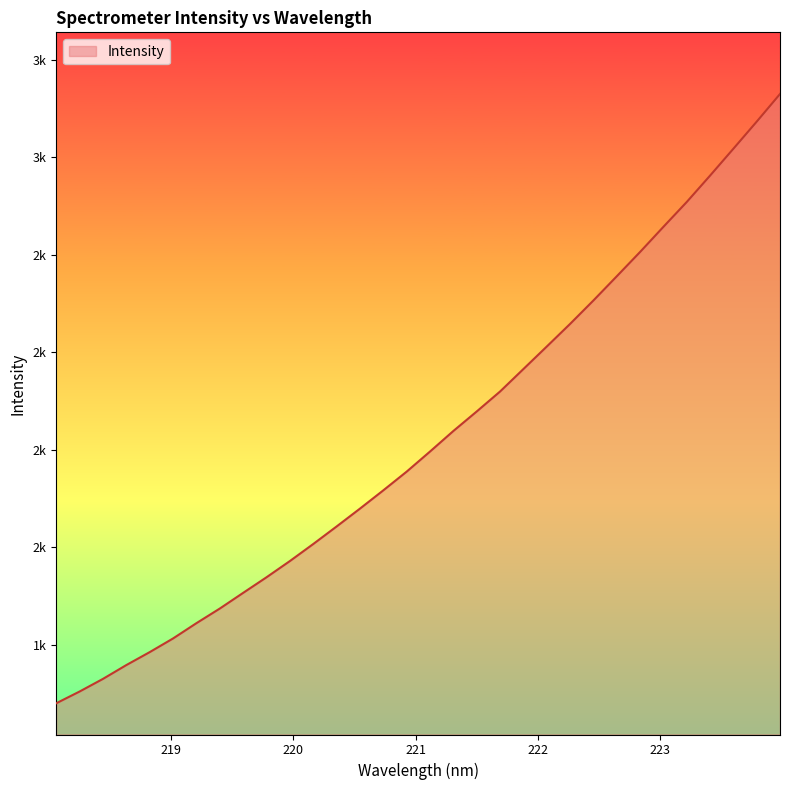

Is this an area chart (filled region under the line)?

Yes